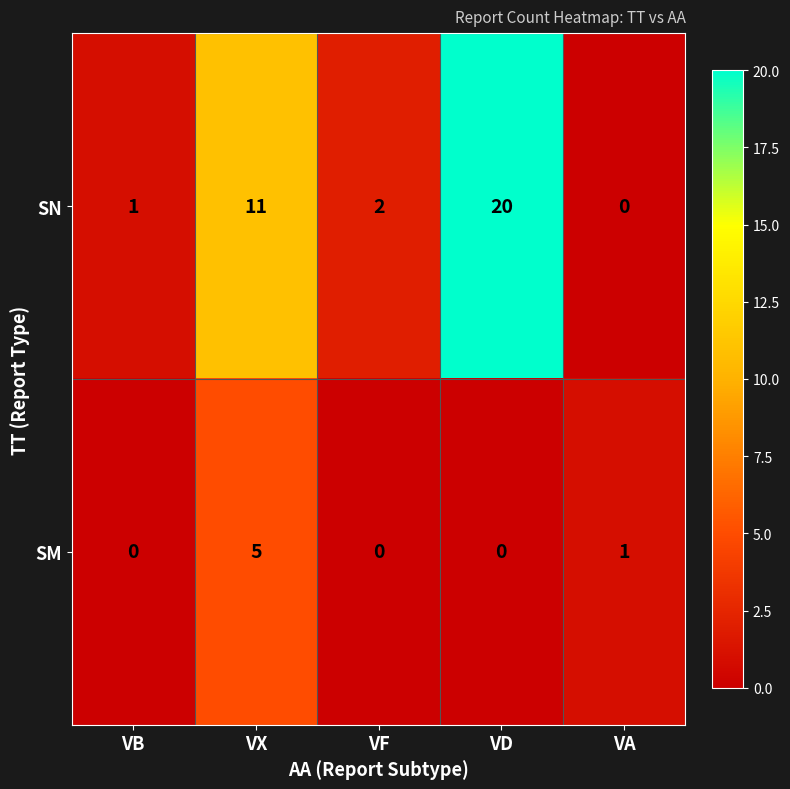

How many series are shown in this chart?

2